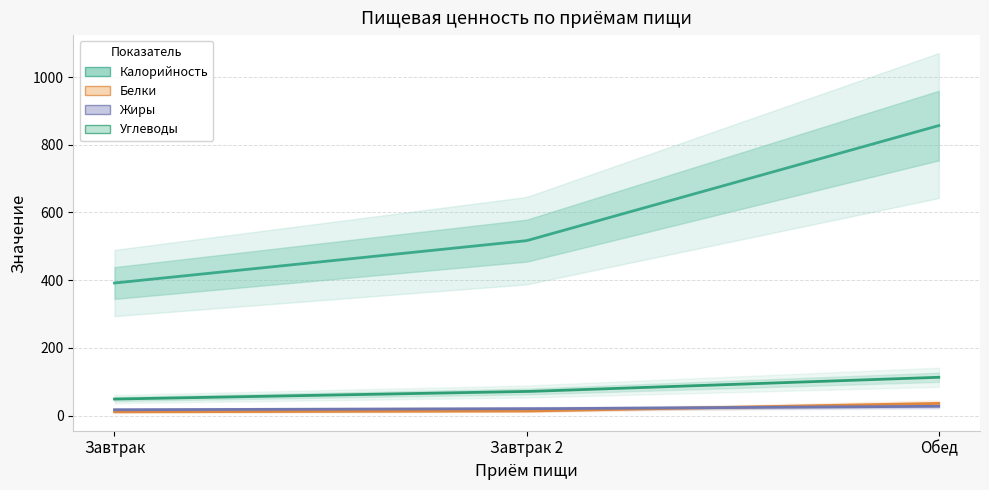

Reading left to right, extract all data points from this chart.

Калорийность: 391.4	516.5	856.5
Белки: 10.9	13.2	35.7
Жиры: 17.0	19.9	27.3
Углеводы: 48.6	70.9	112.9